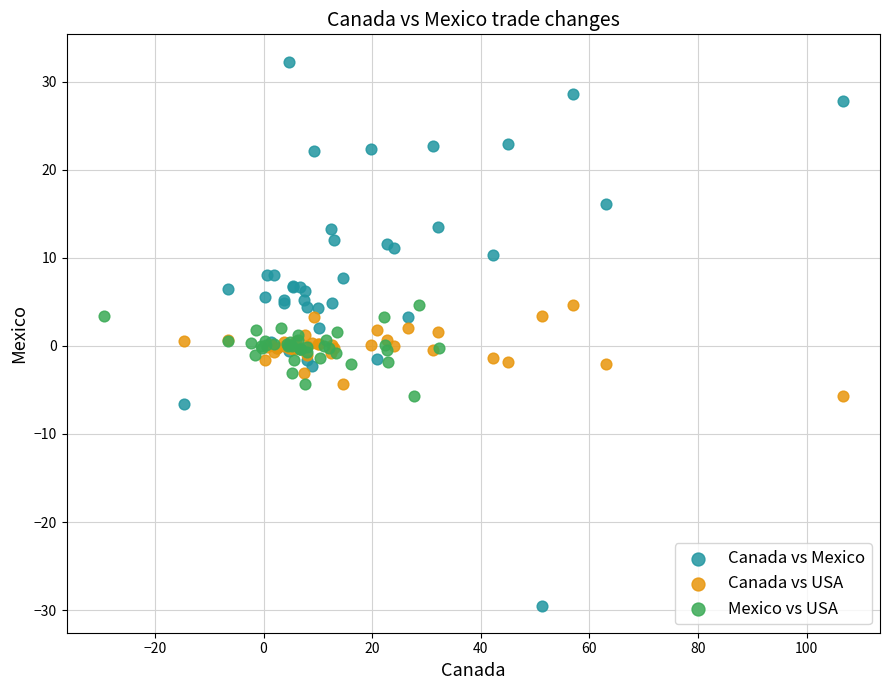

Which series has the largest Y range (max minus min)?

Canada vs Mexico